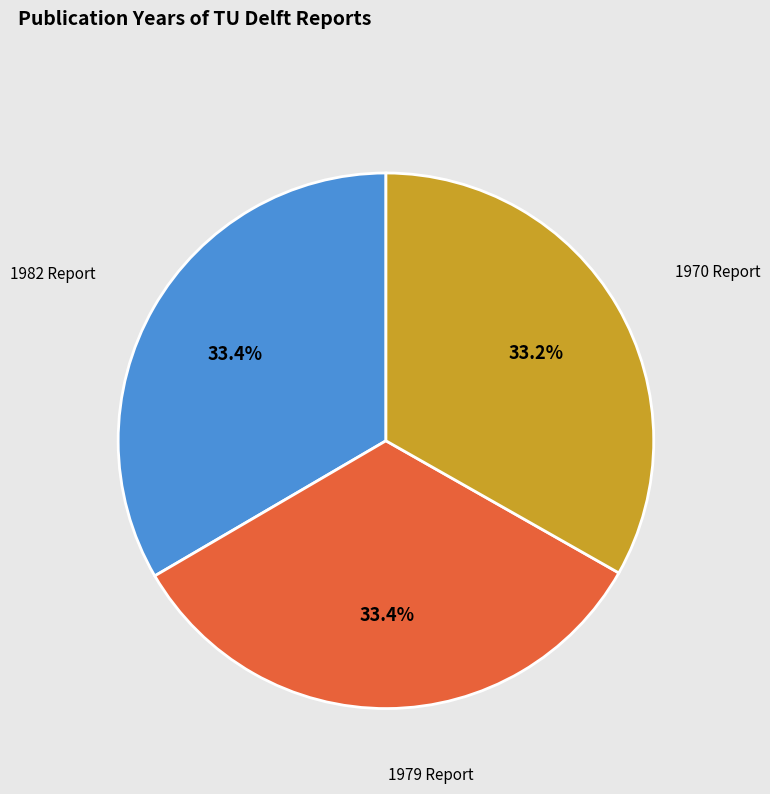

Approximately how many times larger is the value at 1970 Report compared to 1982 Report?

1.0